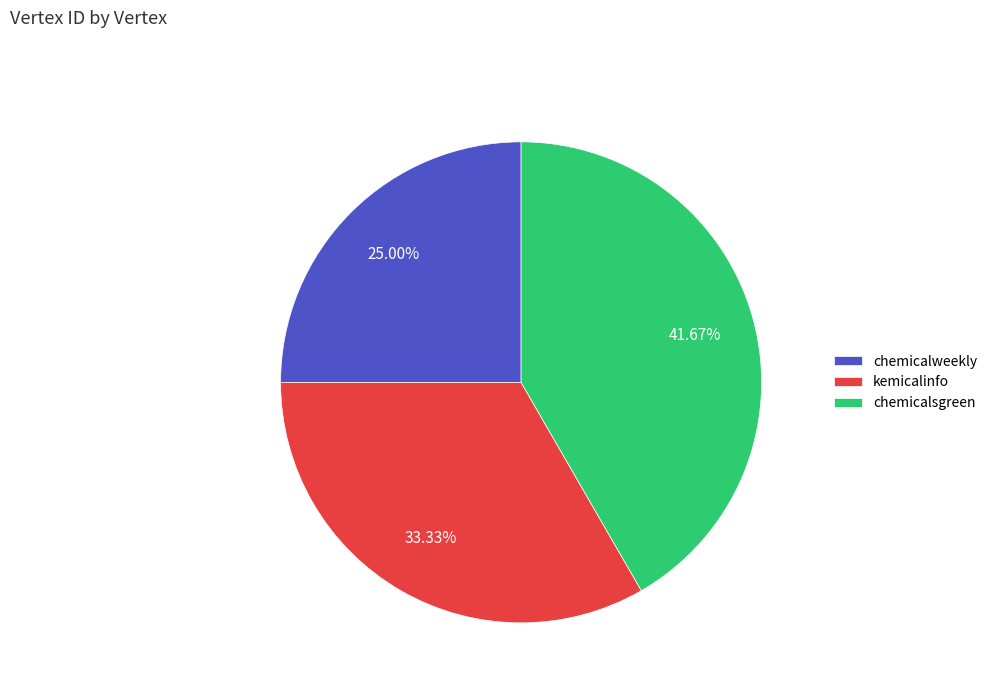

Combined, what portion of the pie is chemicalweekly and chemicalsgreen?

66.7%